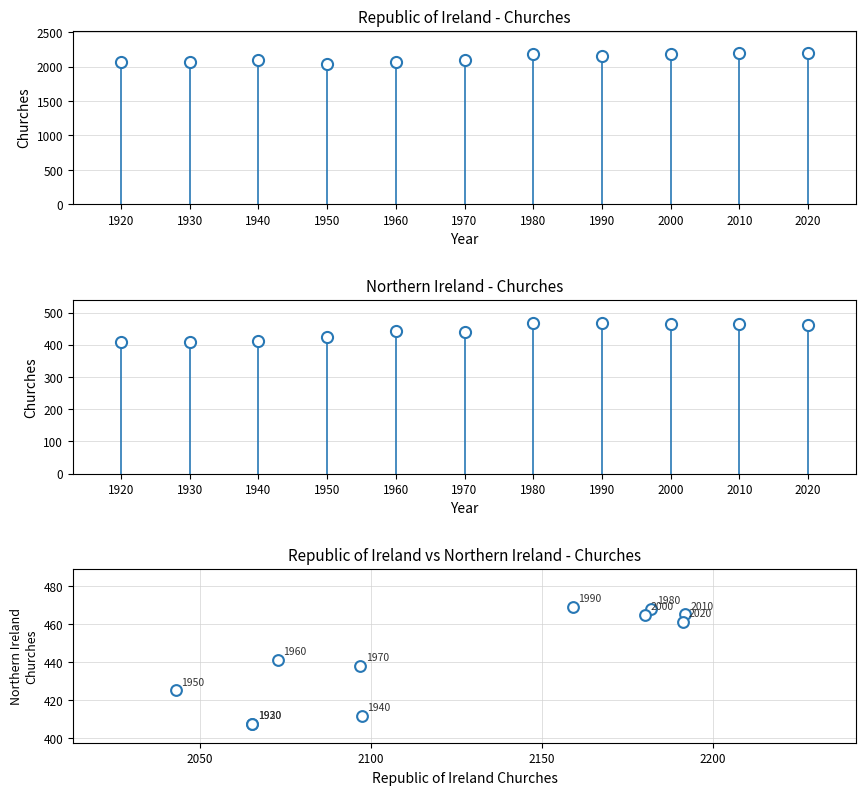

What Y value in the scatter plot is closest to 438?

438.1